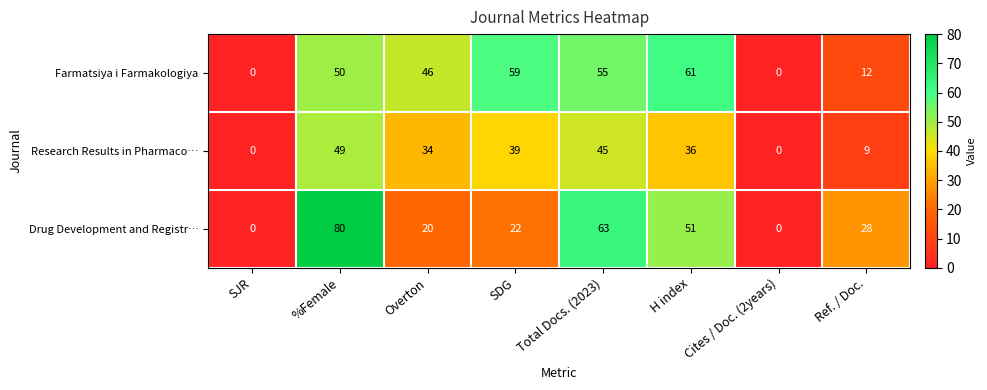

What is the average value of the Farmatsiya i Farmakologiya series?

35